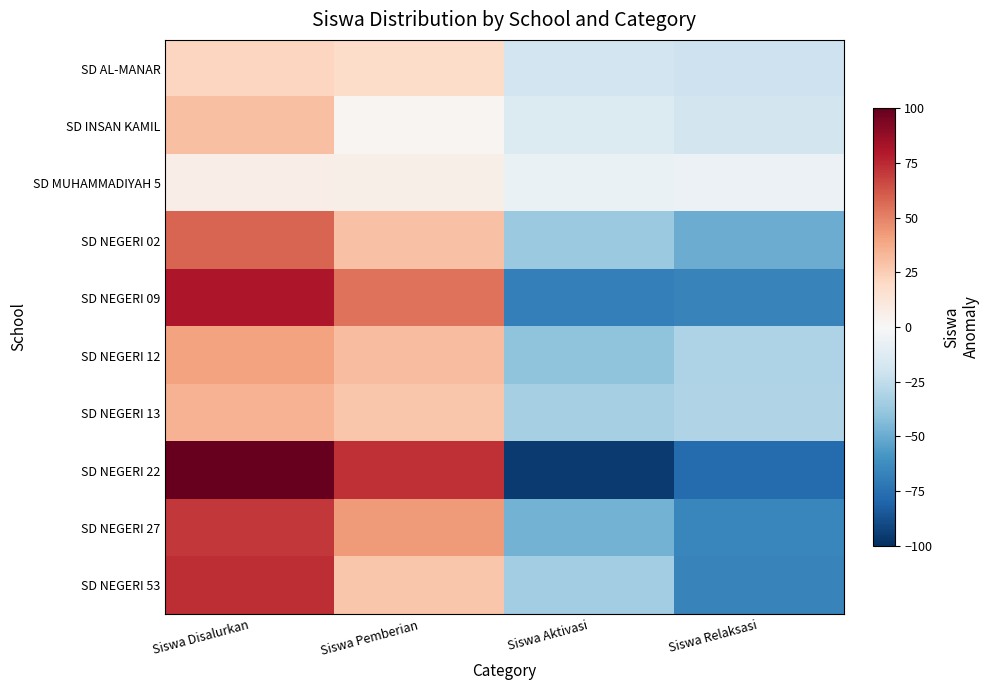

Reading left to right, what are all the values shown in this chart?

SD AL-MANAR: Siswa Disalurkan=21.5	Siswa Pemberian=18.5	Siswa Aktivasi=-19.5	Siswa Relaksasi=-20.5
SD INSAN KAMIL: Siswa Disalurkan=30.0	Siswa Pemberian=2.0	Siswa Aktivasi=-14.0	Siswa Relaksasi=-18.0
SD MUHAMMADIYAH 5: Siswa Disalurkan=7.0	Siswa Pemberian=6.0	Siswa Aktivasi=-7.0	Siswa Relaksasi=-6.0
SD NEGERI 02: Siswa Disalurkan=58.0	Siswa Pemberian=29.0	Siswa Aktivasi=-37.0	Siswa Relaksasi=-50.0
SD NEGERI 09: Siswa Disalurkan=80.5	Siswa Pemberian=54.5	Siswa Aktivasi=-68.5	Siswa Relaksasi=-66.5
SD NEGERI 12: Siswa Disalurkan=40.5	Siswa Pemberian=30.5	Siswa Aktivasi=-40.5	Siswa Relaksasi=-30.5
SD NEGERI 13: Siswa Disalurkan=35.0	Siswa Pemberian=28.0	Siswa Aktivasi=-33.0	Siswa Relaksasi=-30.0
SD NEGERI 22: Siswa Disalurkan=100.0	Siswa Pemberian=73.0	Siswa Aktivasi=-96.0	Siswa Relaksasi=-77.0
SD NEGERI 27: Siswa Disalurkan=70.5	Siswa Pemberian=42.5	Siswa Aktivasi=-47.5	Siswa Relaksasi=-65.5
SD NEGERI 53: Siswa Disalurkan=74.0	Siswa Pemberian=28.0	Siswa Aktivasi=-35.0	Siswa Relaksasi=-67.0